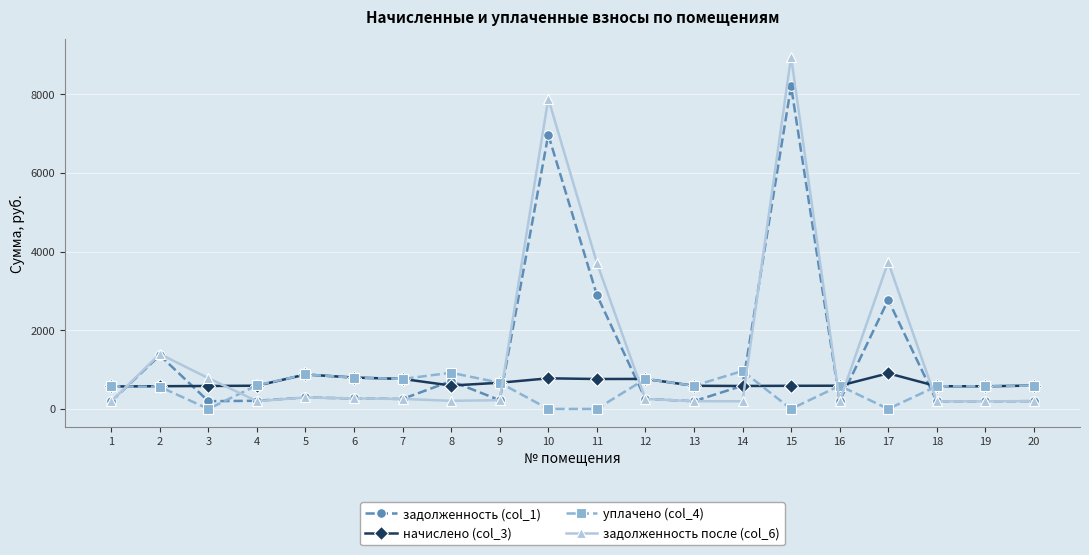

The value of уплачено (col_4) at 1 is 870.0. True or false?

False